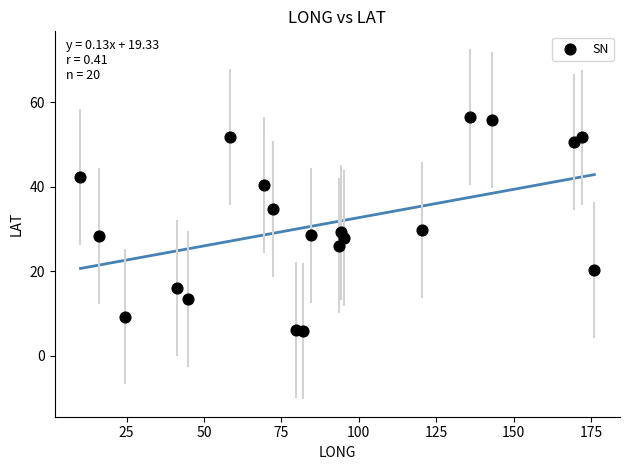

What is the range of Y values (max minus min)?

50.8